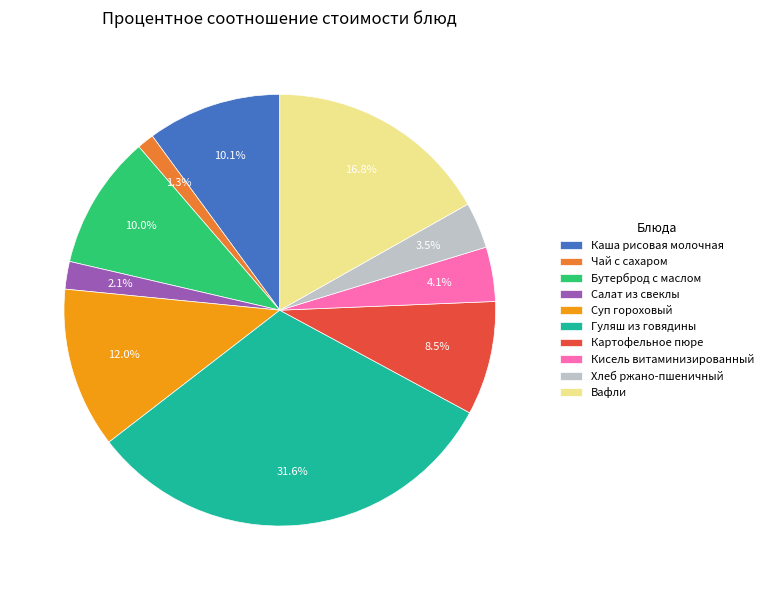

To the nearest percent, what is the average slice percentage?

10%